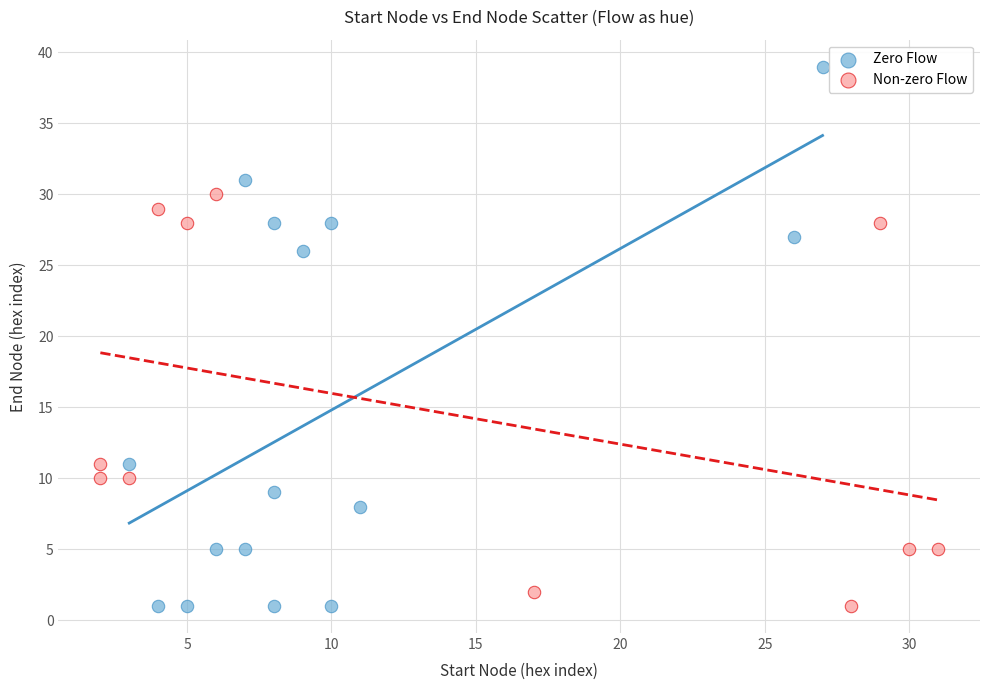

Which series contains the highest Y value?

Zero Flow